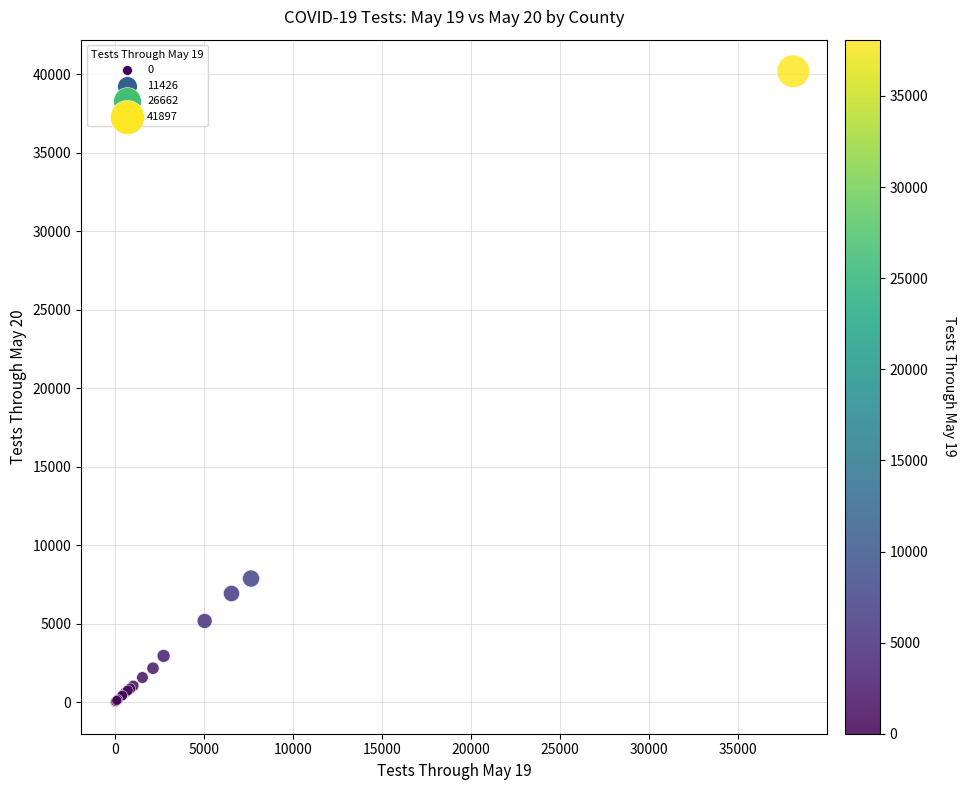

What Y value in the scatter plot is closest to 20099?

7877